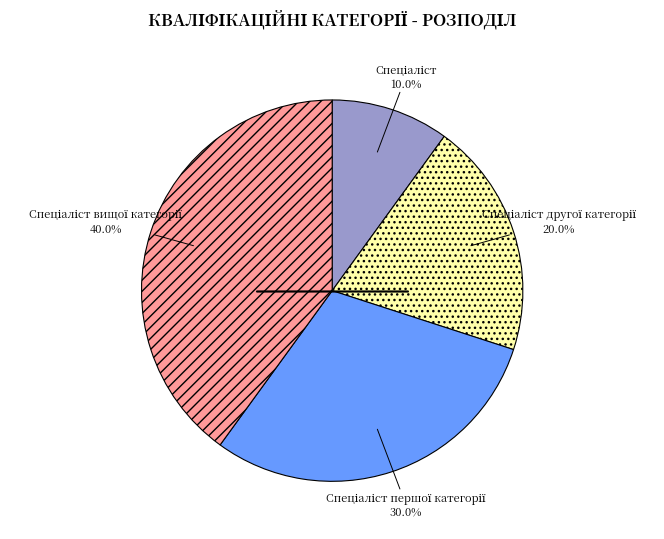

Is there a majority slice in this chart?

No